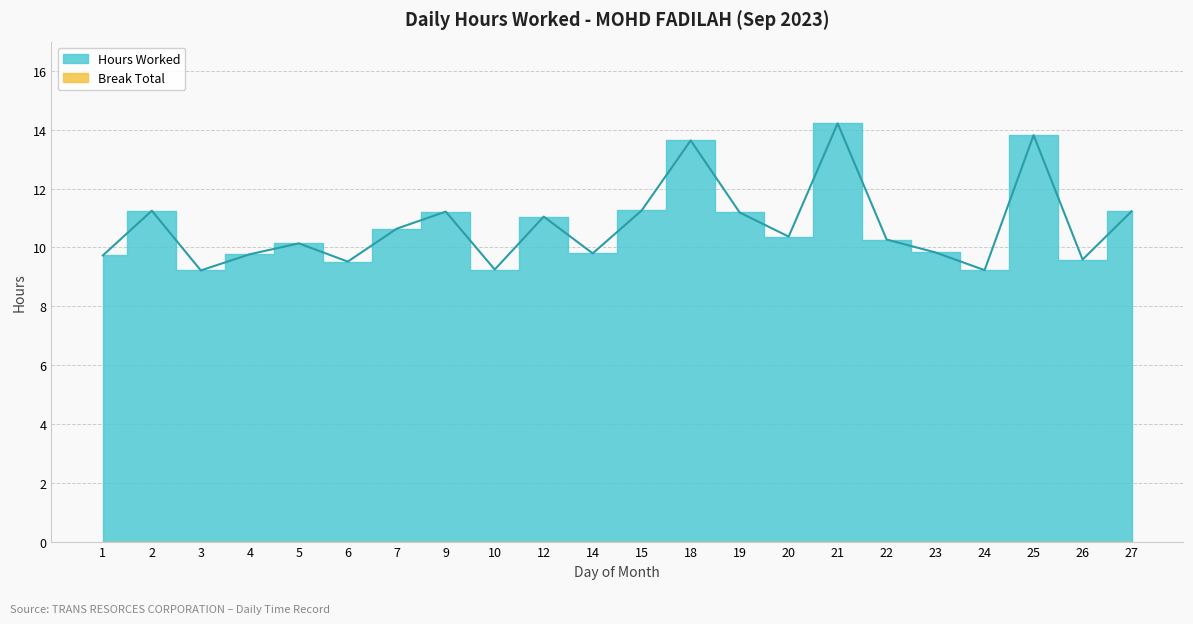

Count the number of values greater than 10.

13